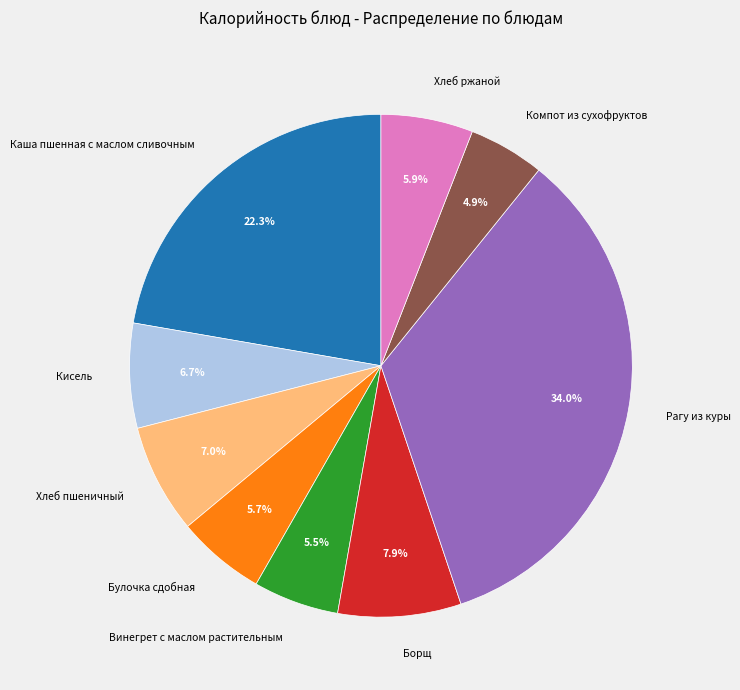

How many segments does this pie chart have?

9